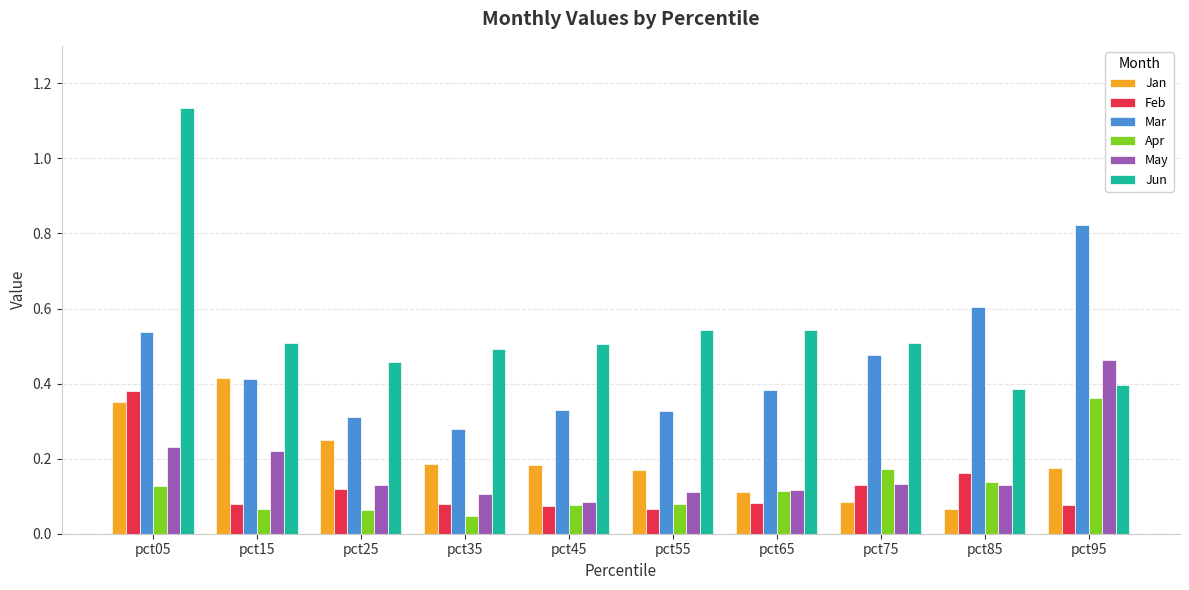

Which series has the largest total across all categories?

Jun